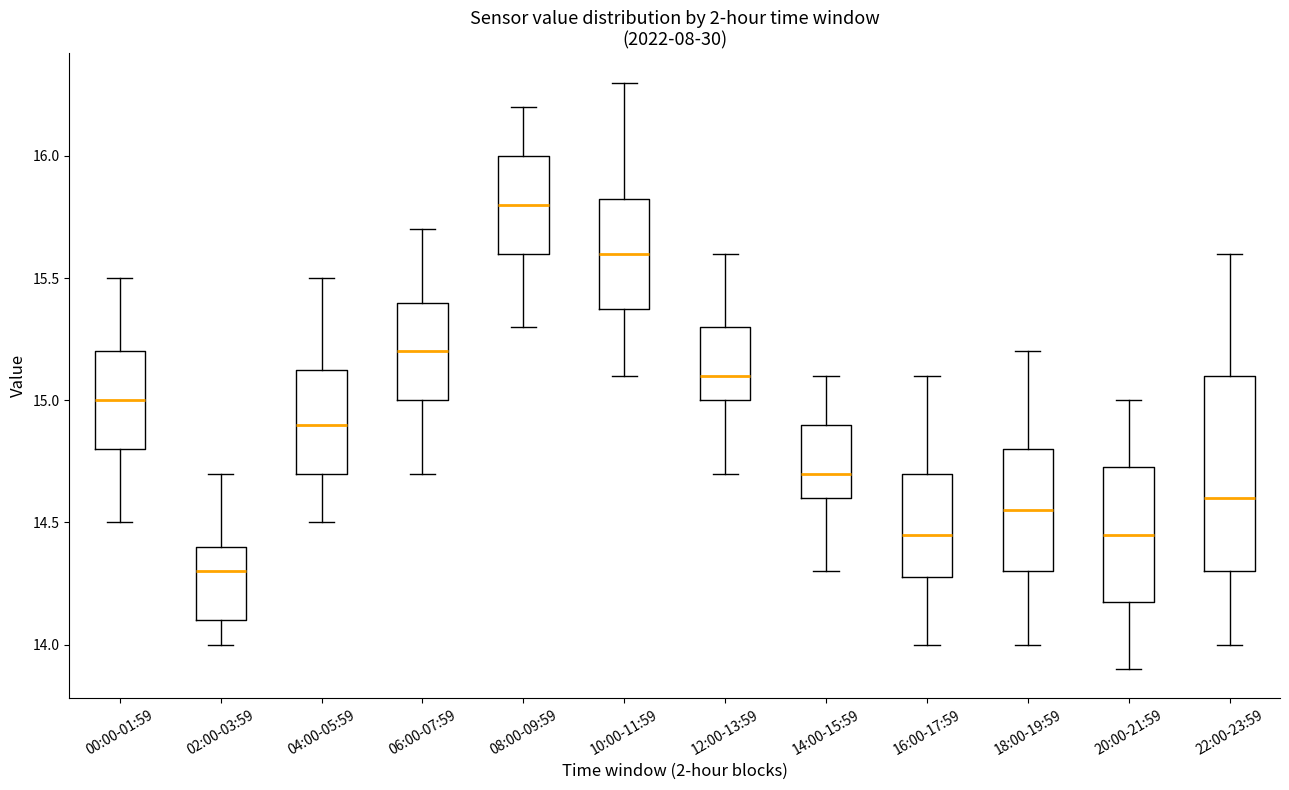

Which box is the tallest, from its lower edge to its upper edge?

22:00-23:59